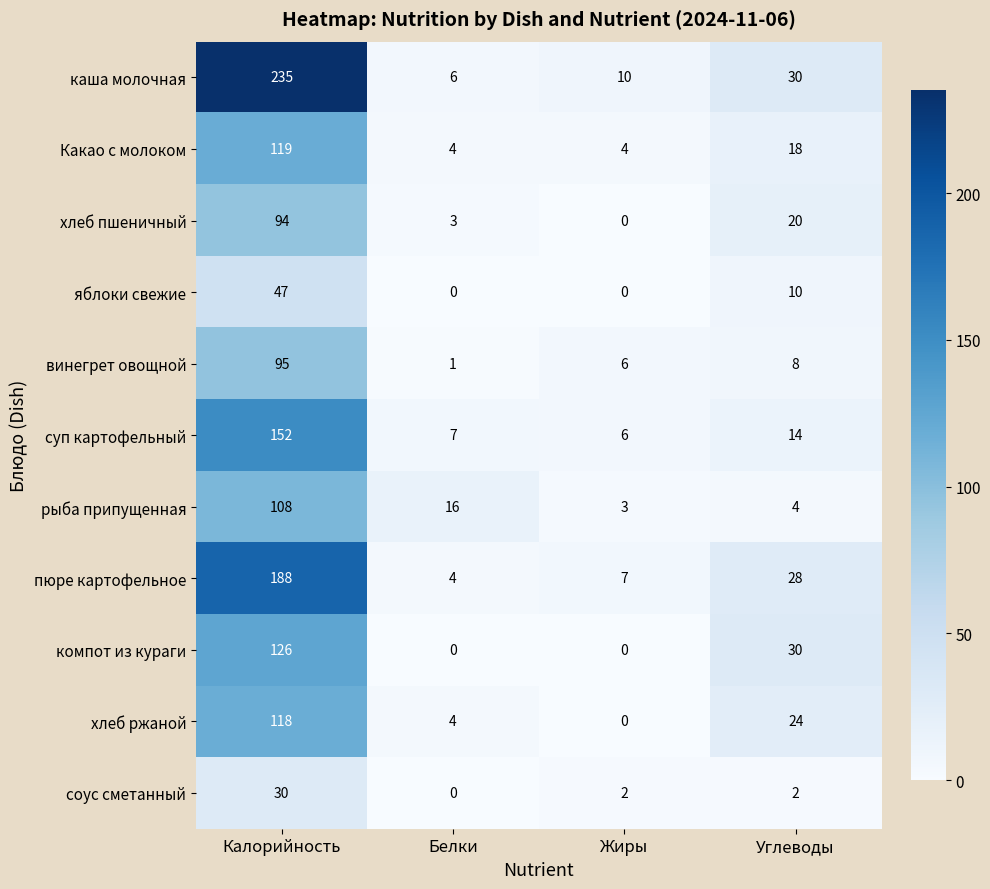

At which category is the sum across all series the highest?

Калорийность